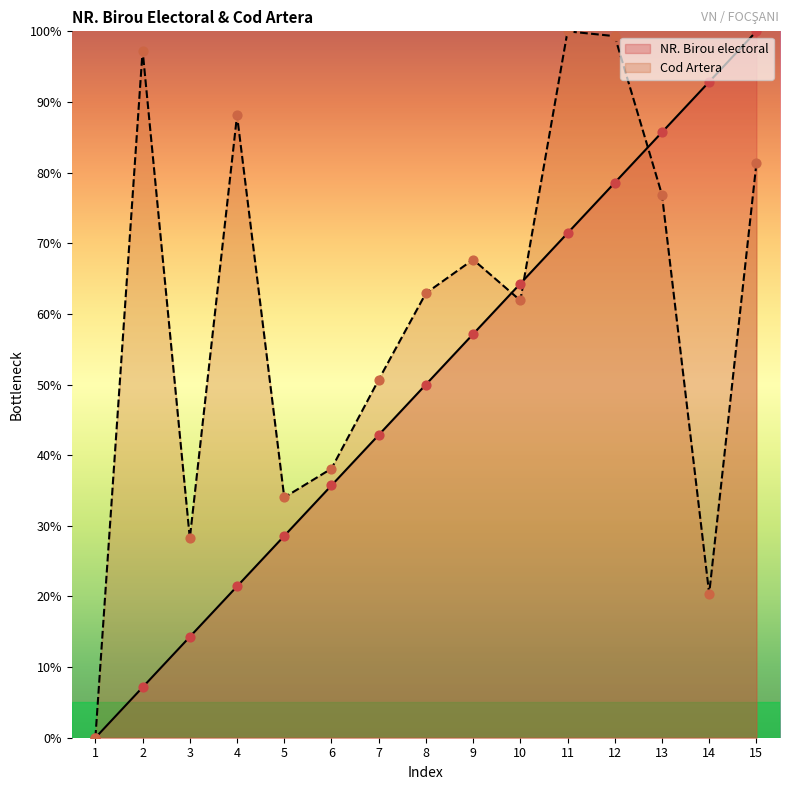

At how many categories does at least one series exceed 45?

11